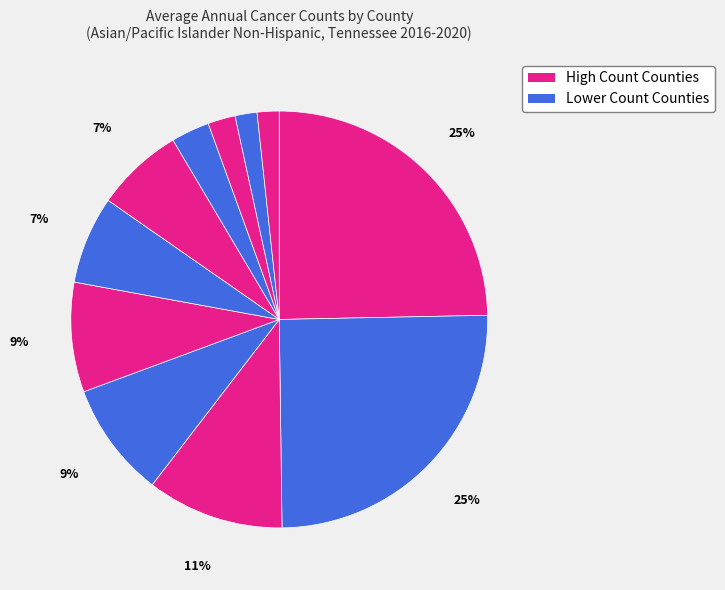

Count the number of slices in the pie.

11